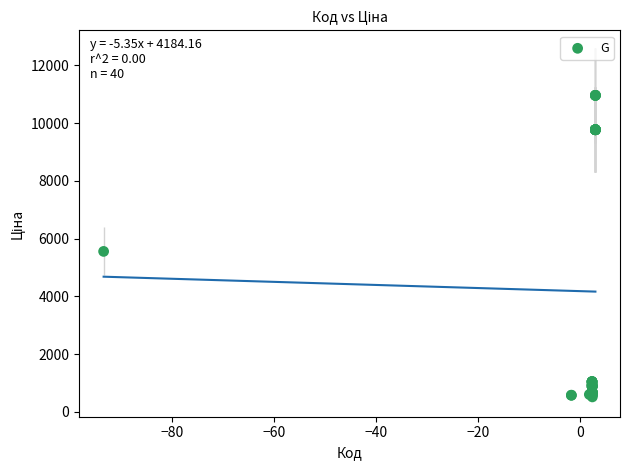

What Y value in the scatter plot is closest to 5742?

5560.3